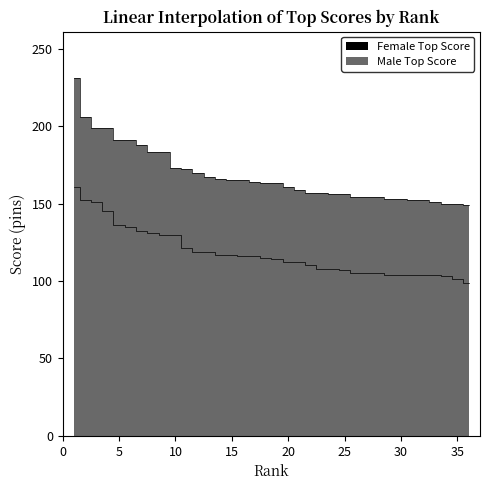

Rank the series by their maximum value, from lowest to highest.

Female Top Score, Male Top Score